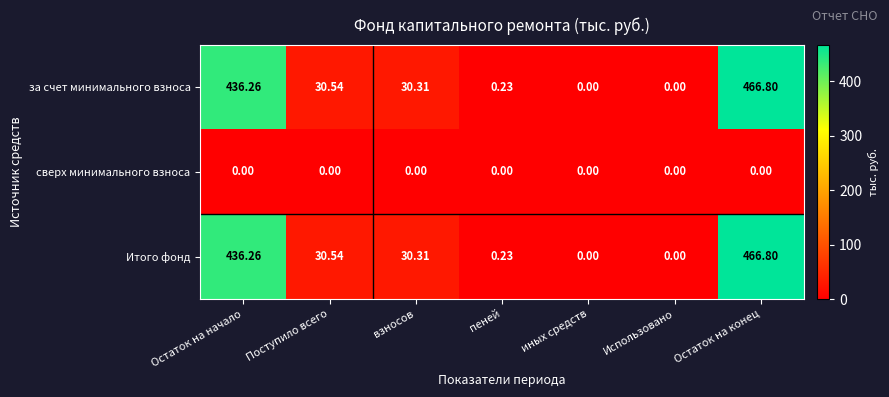

Which label corresponds to the largest value in the chart?

Остаток на конец